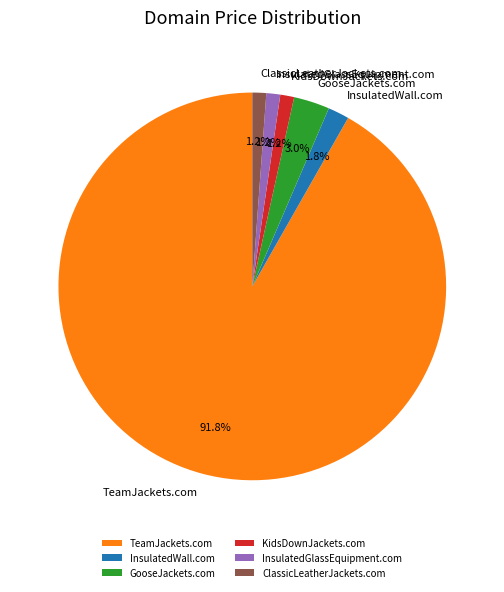

What is the largest slice in the pie chart?

TeamJackets.com